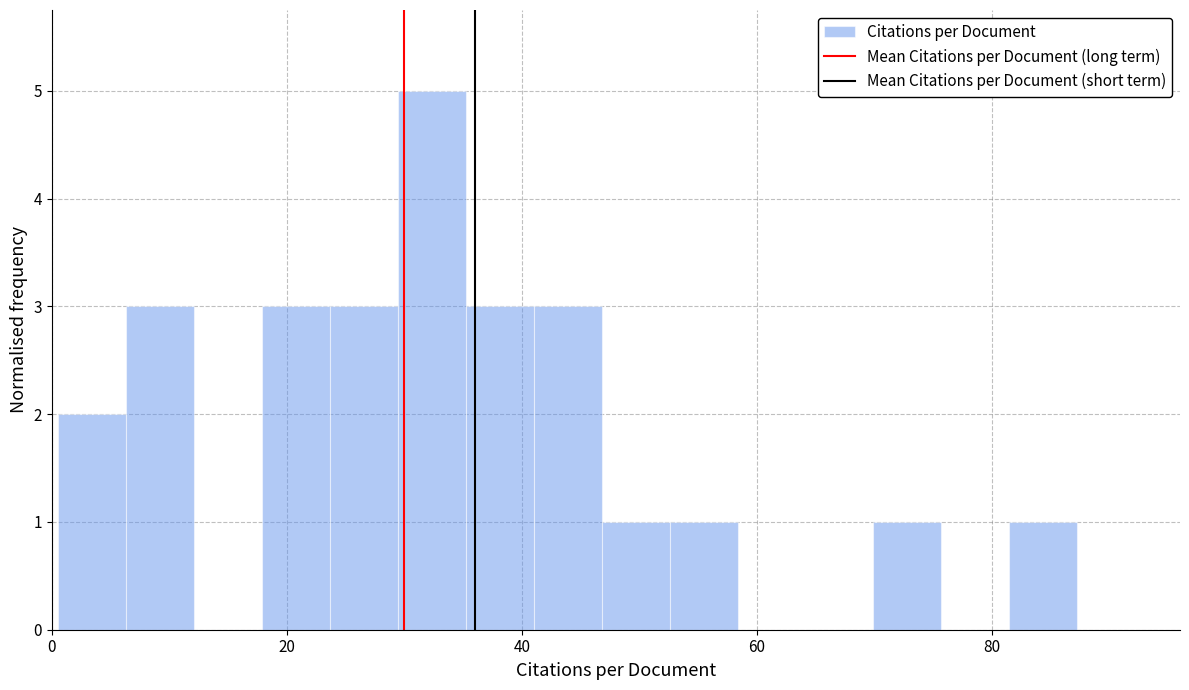

Read against the x-axis, roughly where is the centre of the tallest bar?

32